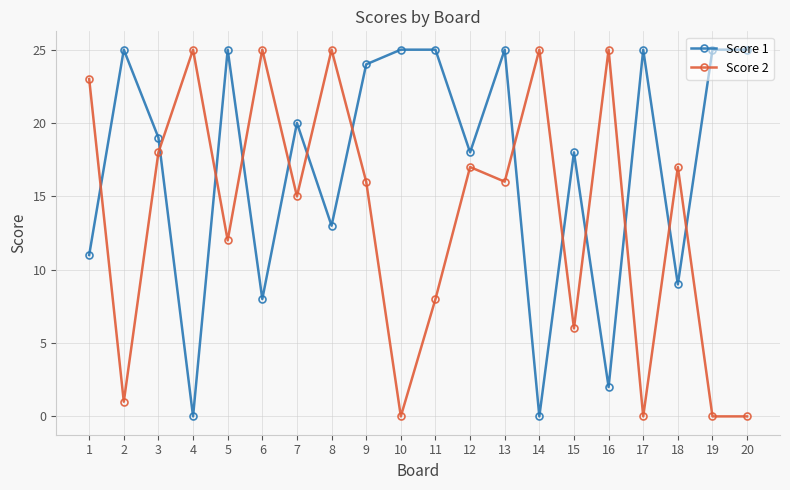

Rank the series at 10 from lowest to highest value.

Score 2, Score 1